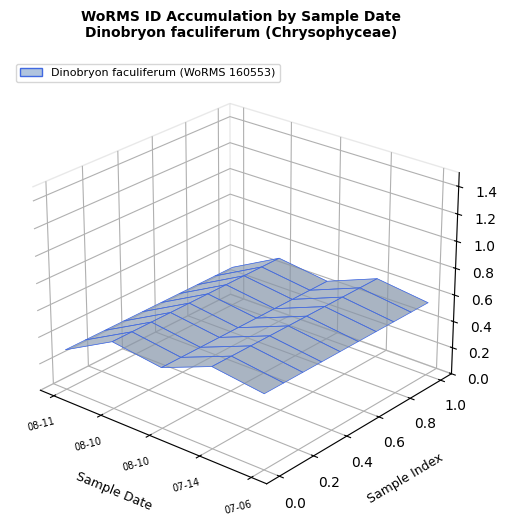

Rank the categories by value from lowest to highest.

07-06, 08-10, 07-14, 08-11, 08-10